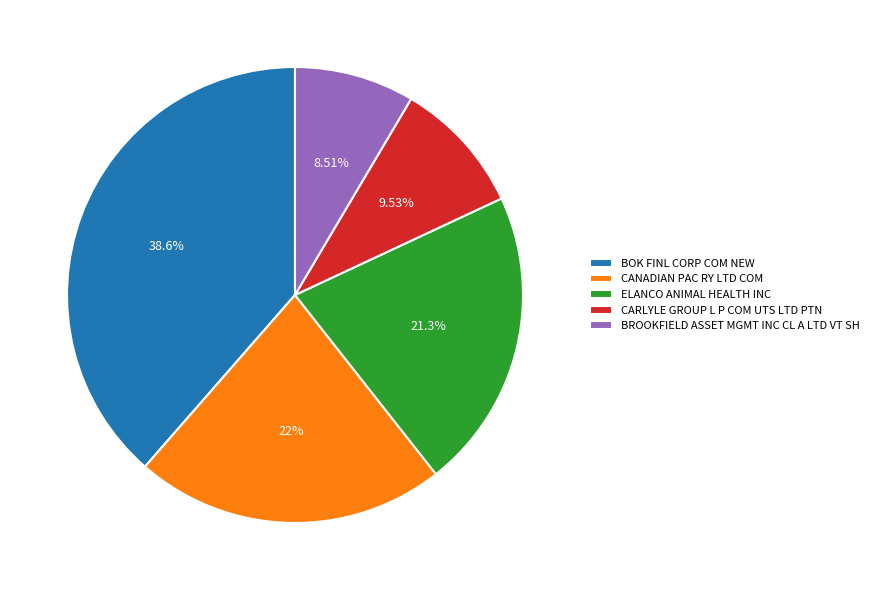

Approximately how many times larger is the value at ELANCO ANIMAL HEALTH INC compared to CANADIAN PAC RY LTD COM?

1.0